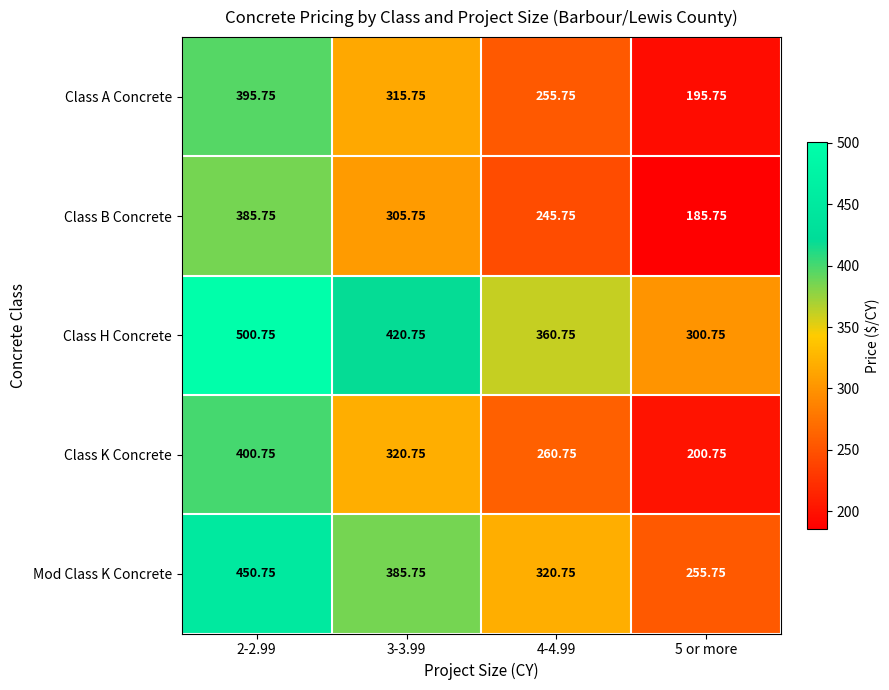

List the series in order of their peak value, lowest first.

Class B Concrete, Class A Concrete, Class K Concrete, Mod Class K Concrete, Class H Concrete